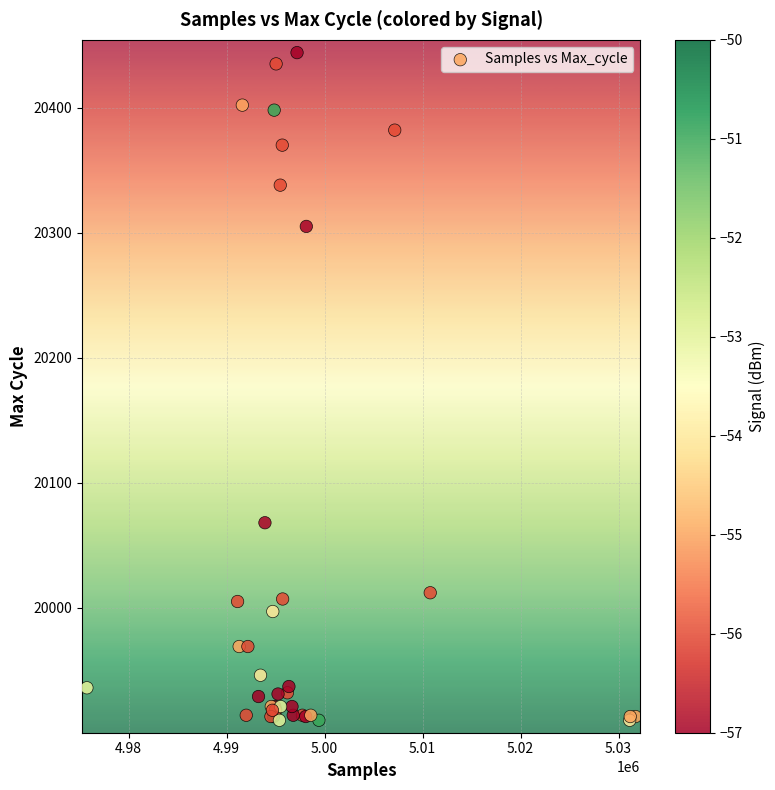

What Y value in the scatter plot is closest to 20177?

20068